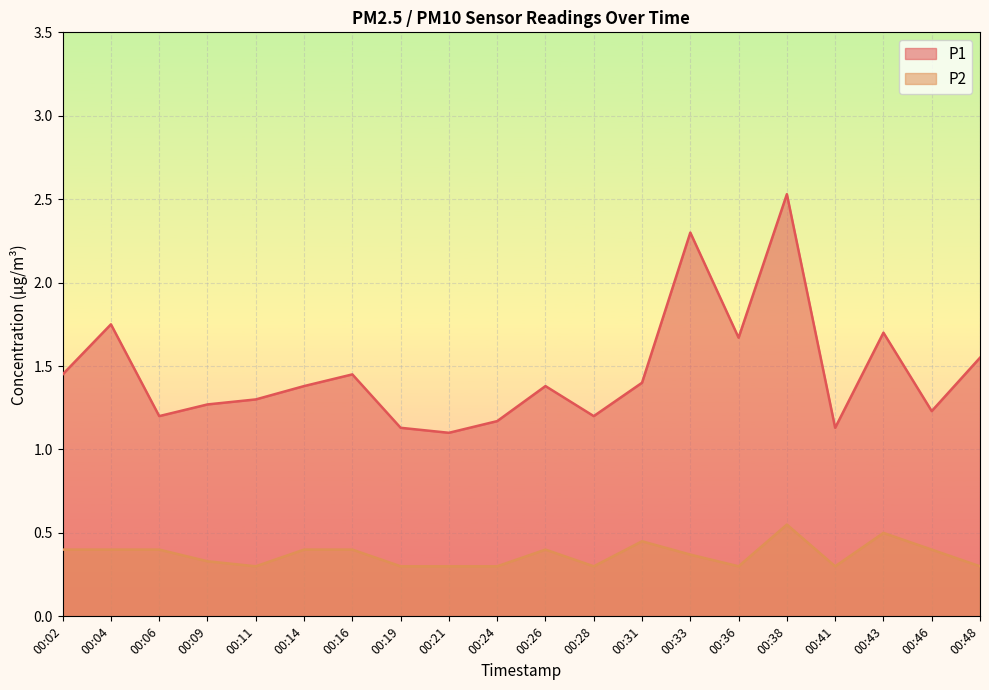

Where is the first local minimum for P2?

00:11